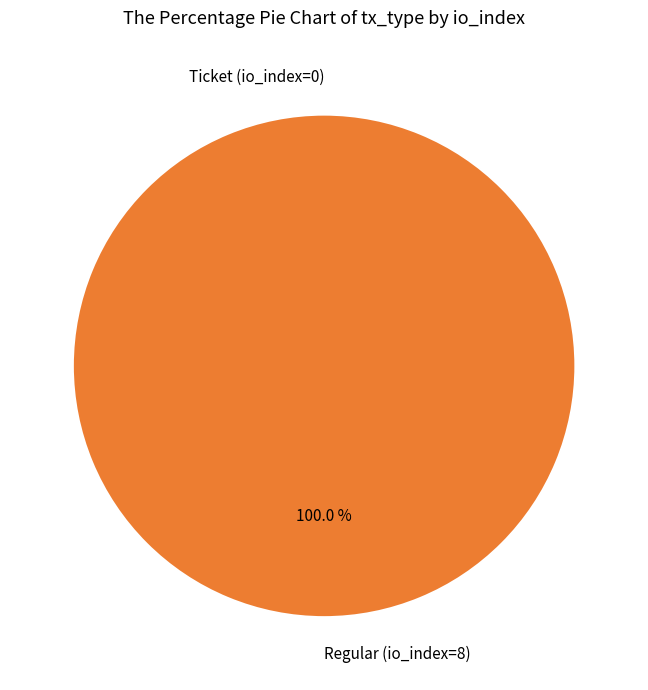

What percentage is the Regular (io_index=8) slice, to the nearest percent?

100%